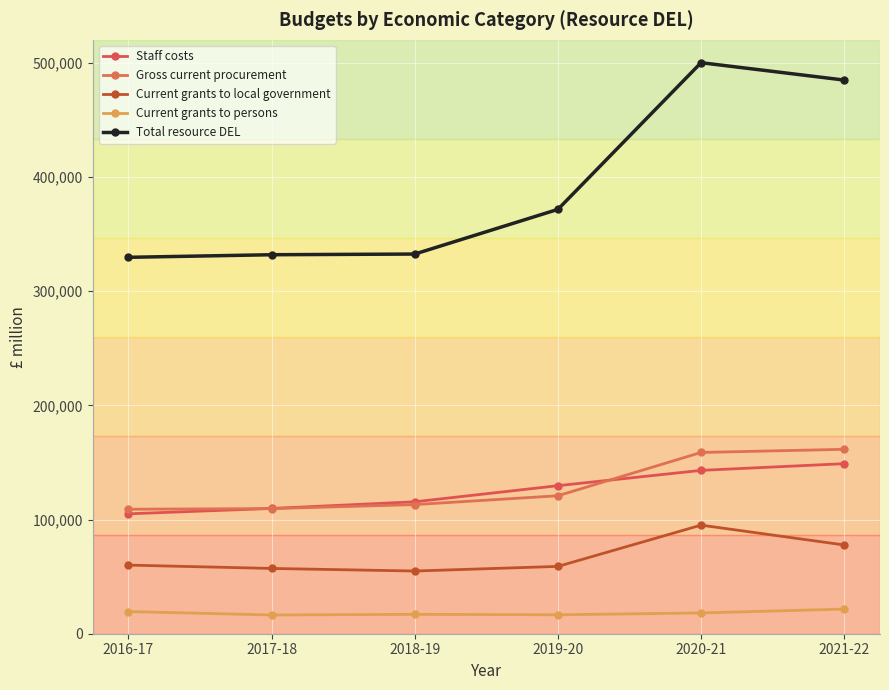

Does the chart have visible grid lines?

Yes